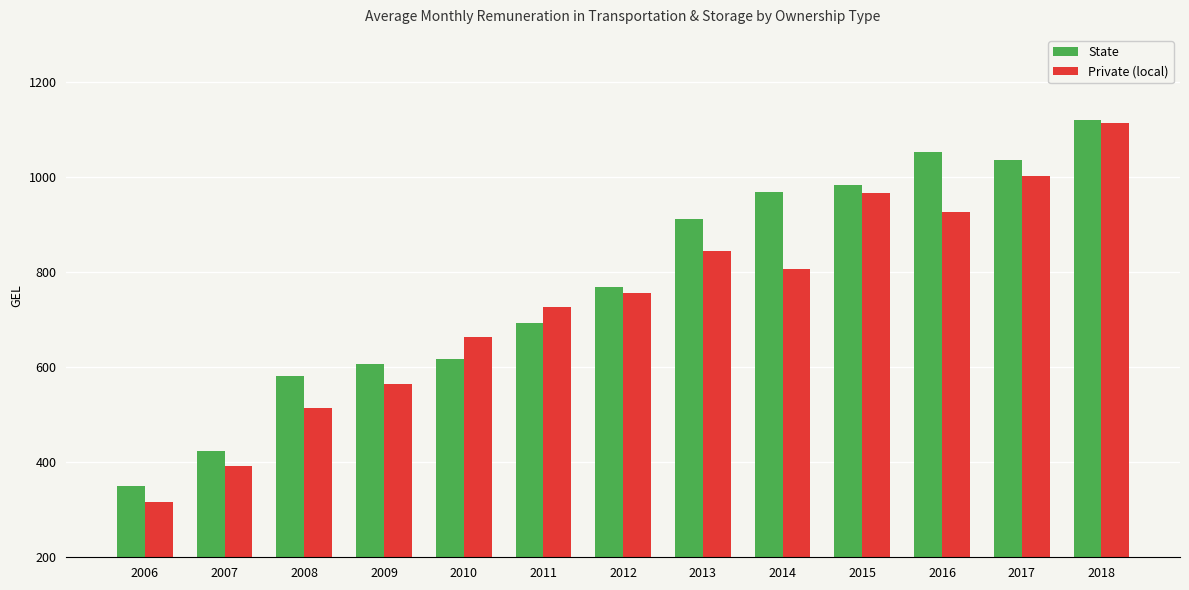

True or false: State has a value of 422.8 at 2007.

True